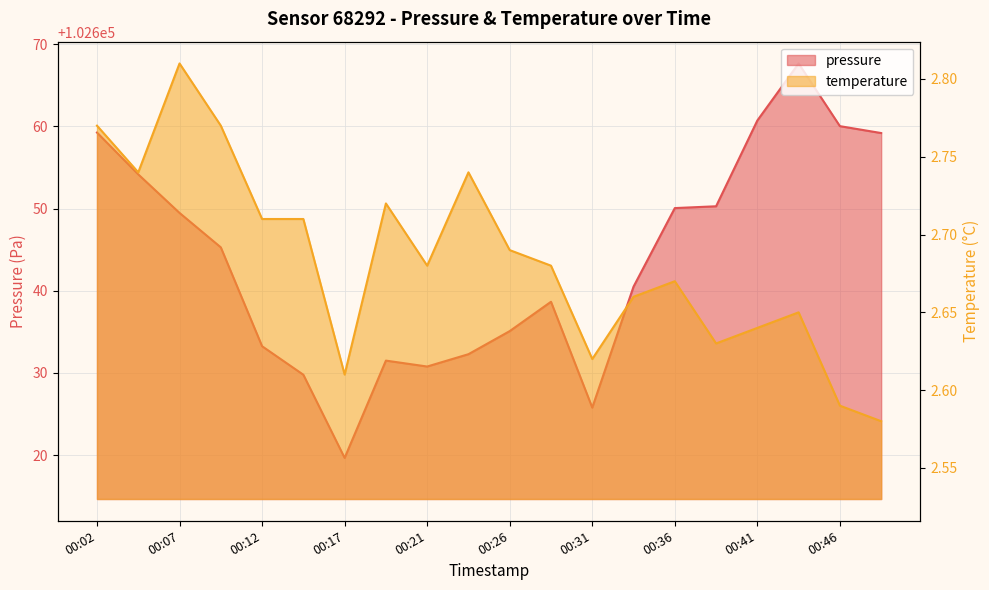

What is the sum of the pressure values at 00:07 and 00:17?

205269.1